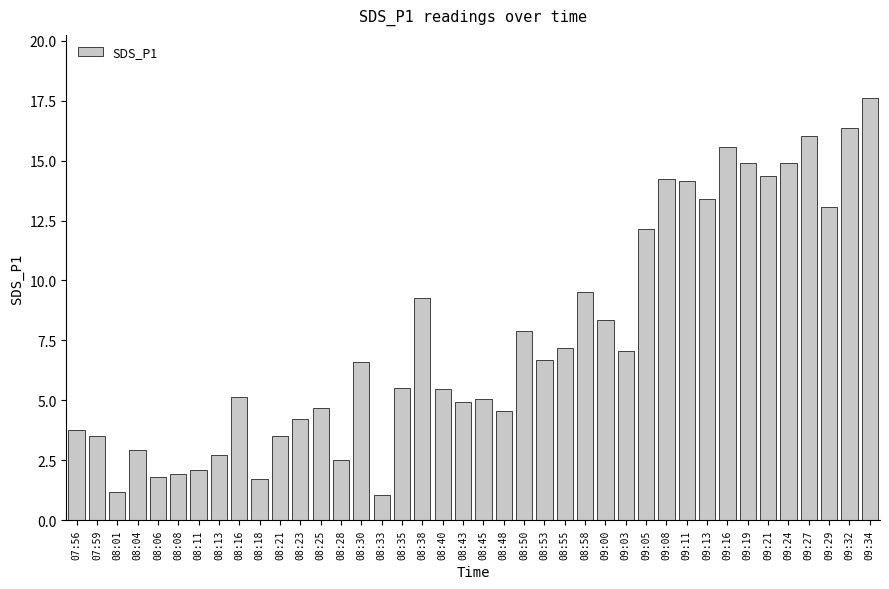

The chart shows a value of 8.3 at 09:24. True or false?

False